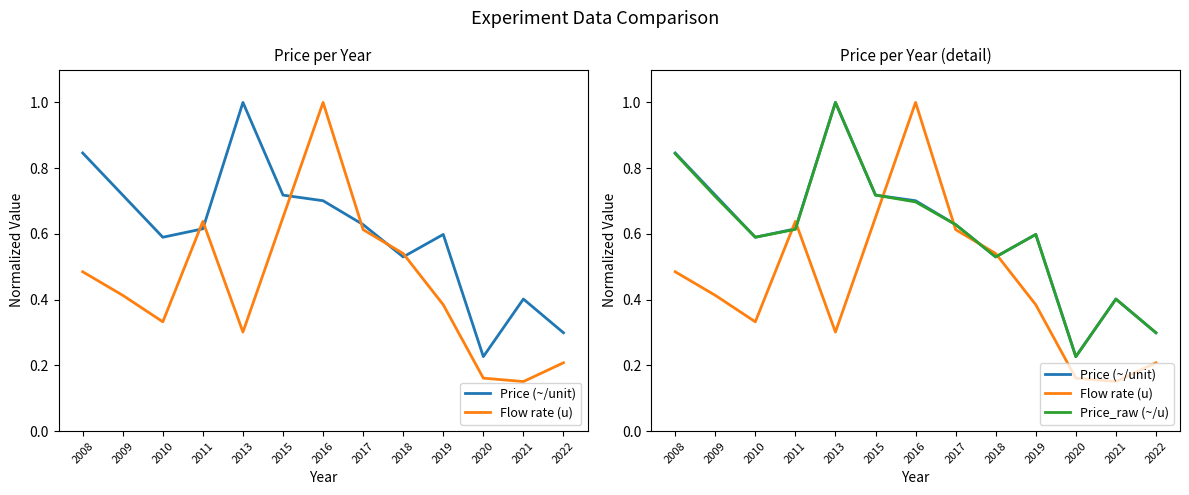

True or false: Price (~/unit) has more than 2 points higher than both neighbors.

True